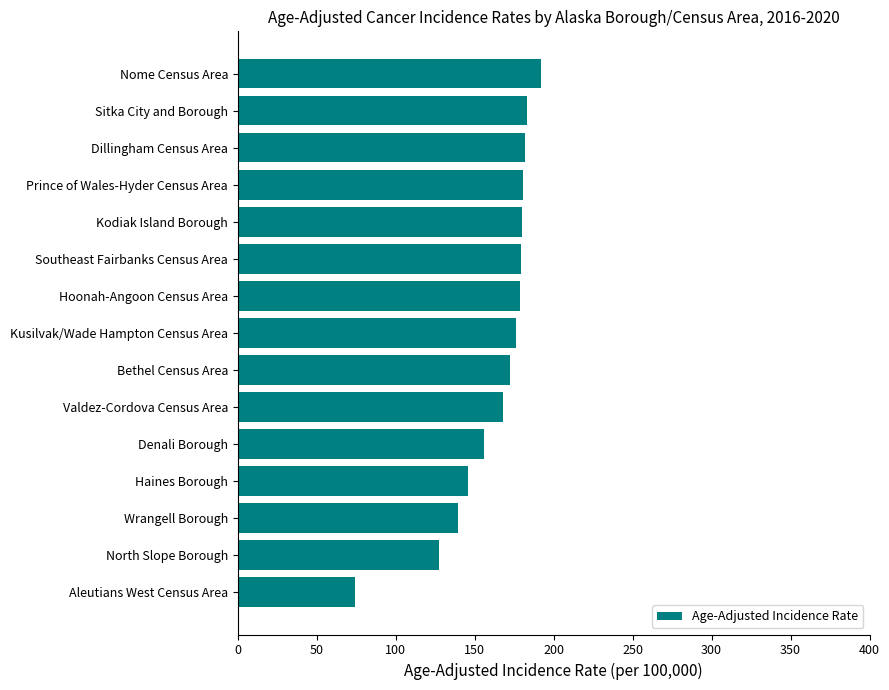

Which category has the highest value across all series?

Nome Census Area